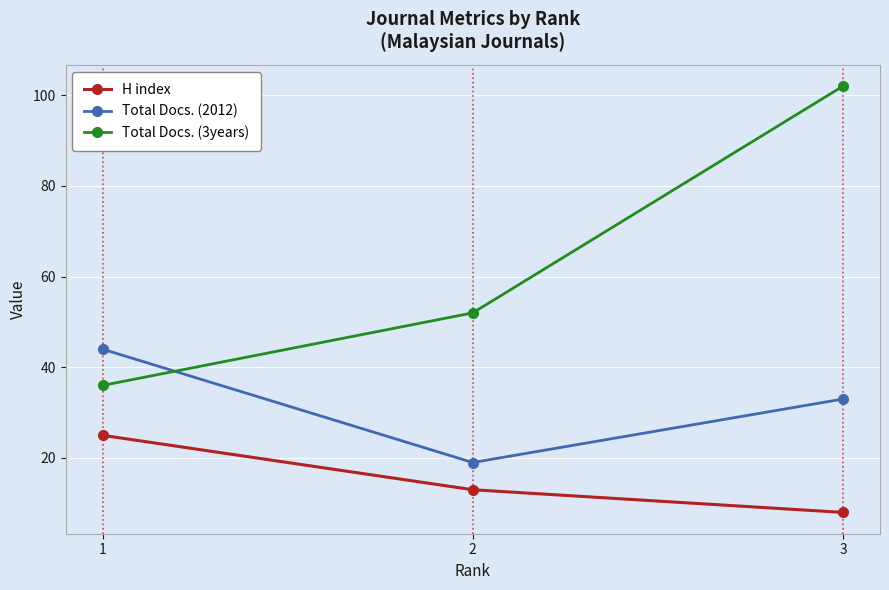

At how many categories does at least one series exceed 83?

1